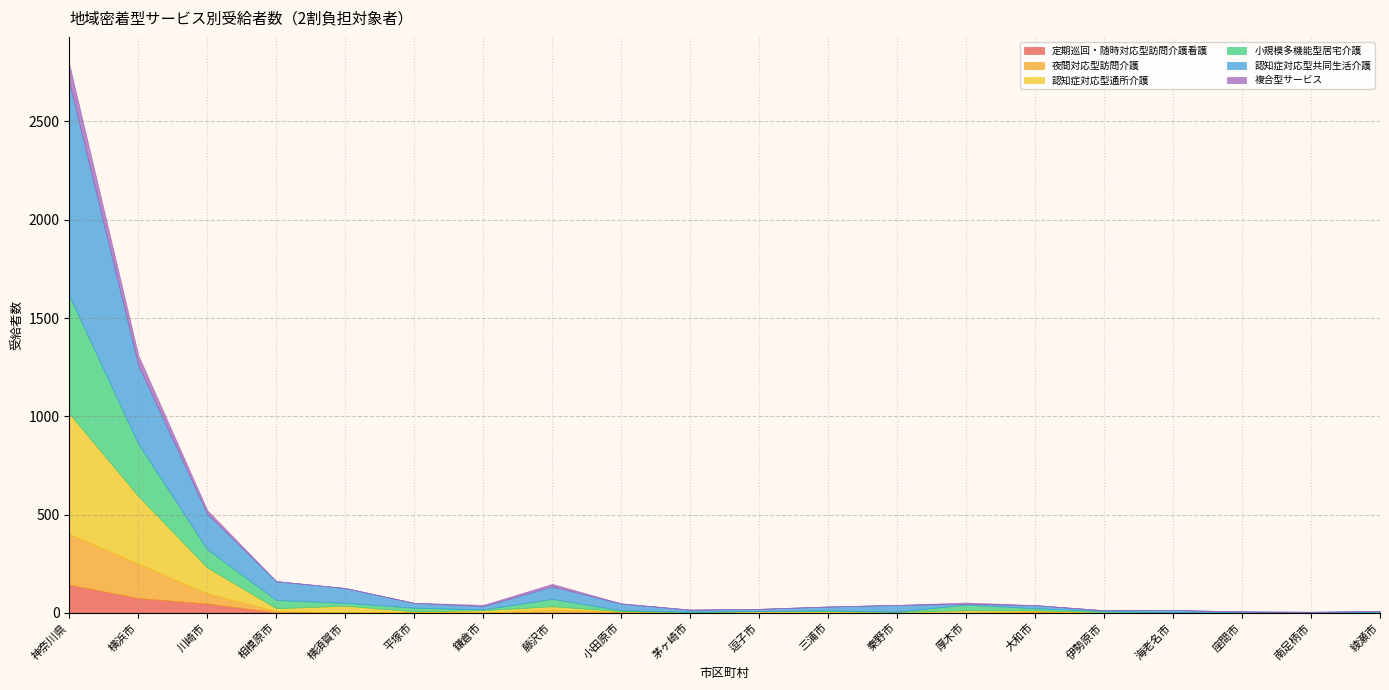

What is the label of the 3rd point from the right?

座間市